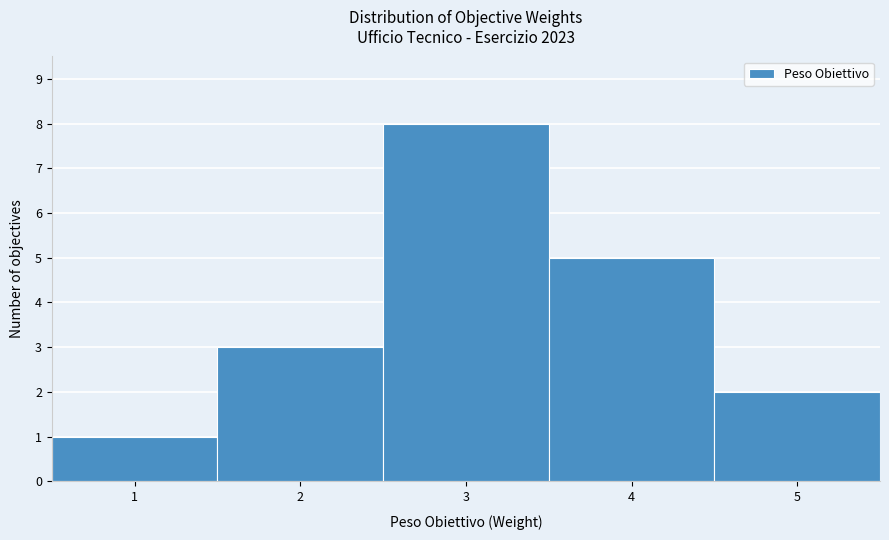

Which range on the x-axis has the tallest bar?

2.5 to 3.5